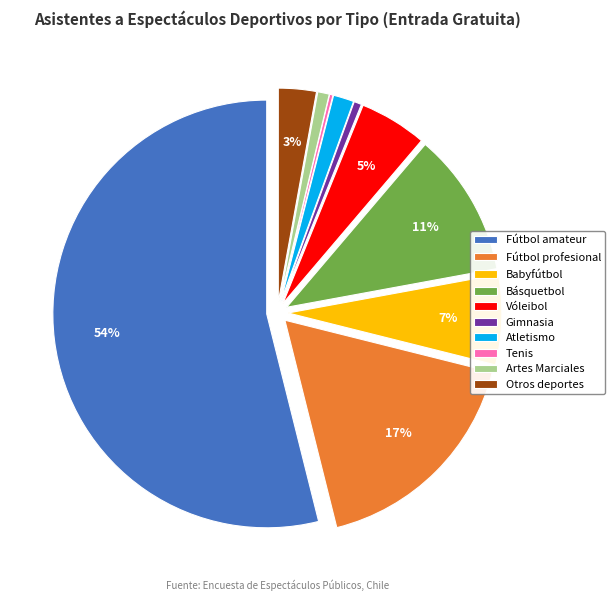

What percentage is the Atletismo slice, to the nearest percent?

2%